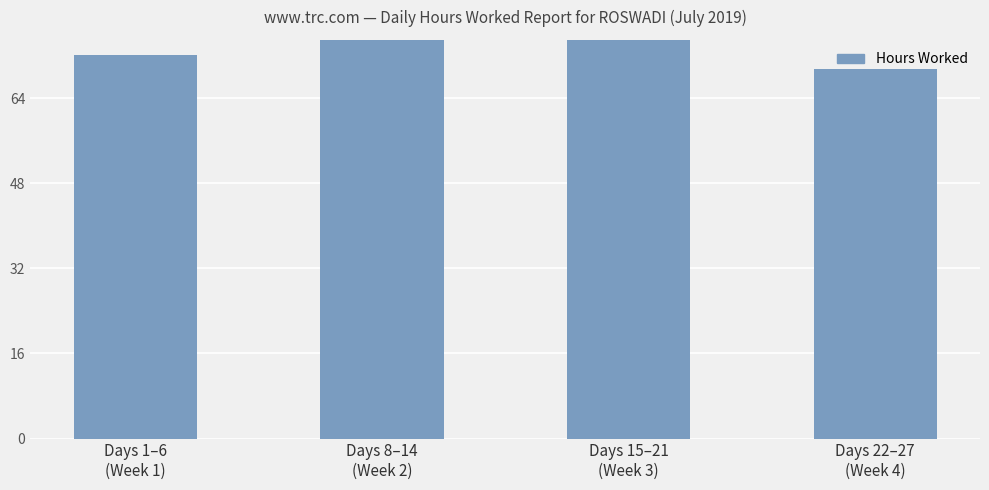

List the labels in order of value, smallest first.

Days 22–27
(Week 4), Days 1–6
(Week 1), Days 8–14
(Week 2), Days 15–21
(Week 3)